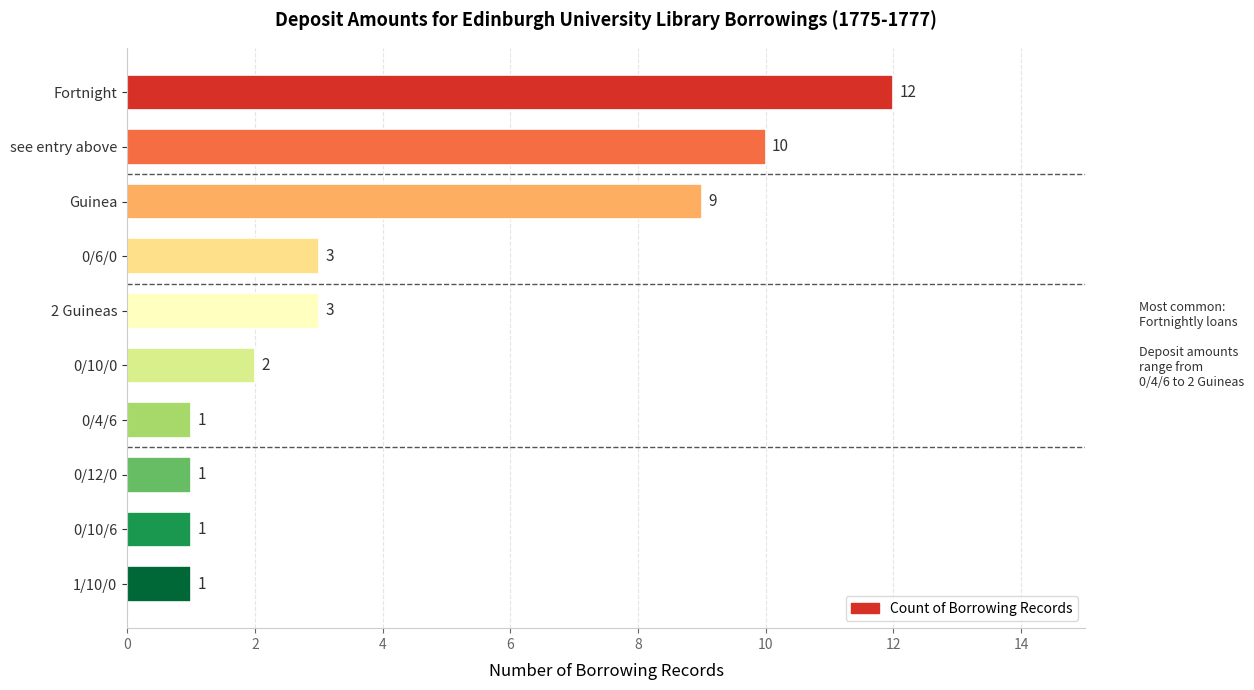

What is the difference between the maximum and minimum values?

11